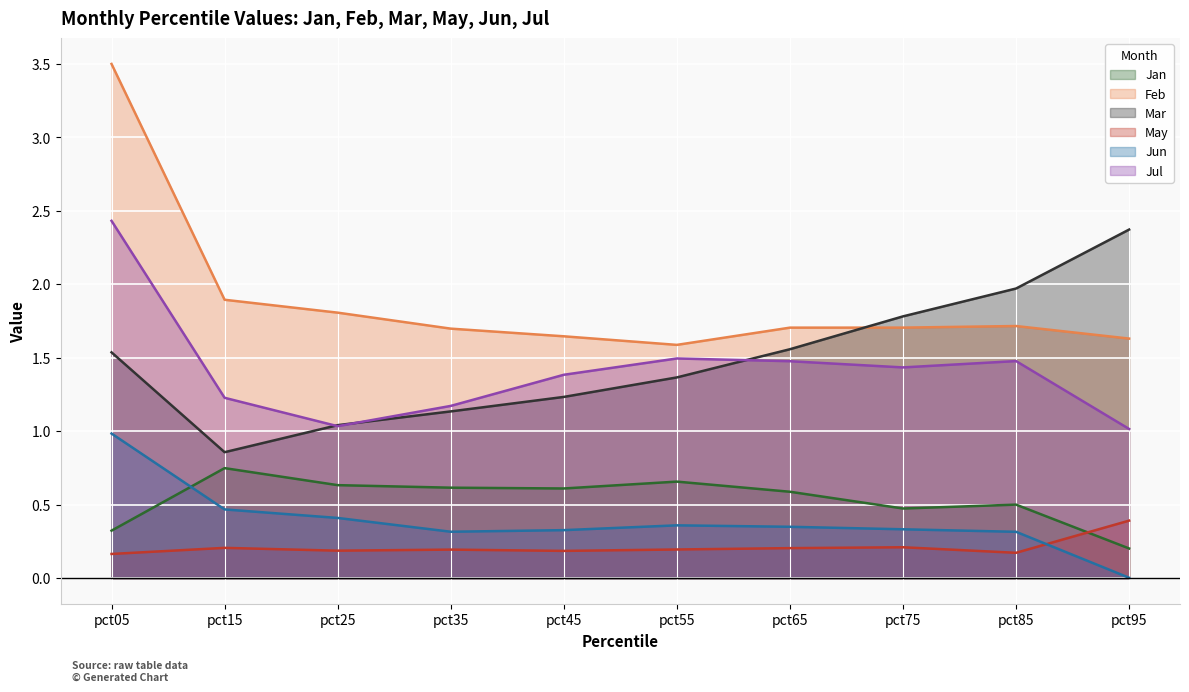

Reading left to right, extract all data points from this chart.

Jan: 0.3	0.7	0.6	0.6	0.6	0.7	0.6	0.5	0.5	0.2
Feb: 3.5	1.9	1.8	1.7	1.6	1.6	1.7	1.7	1.7	1.6
Mar: 1.5	0.9	1.0	1.1	1.2	1.4	1.6	1.8	2.0	2.4
May: 0.2	0.2	0.2	0.2	0.2	0.2	0.2	0.2	0.2	0.4
Jun: 1.0	0.5	0.4	0.3	0.3	0.4	0.3	0.3	0.3	0.0
Jul: 2.4	1.2	1.0	1.2	1.4	1.5	1.5	1.4	1.5	1.0